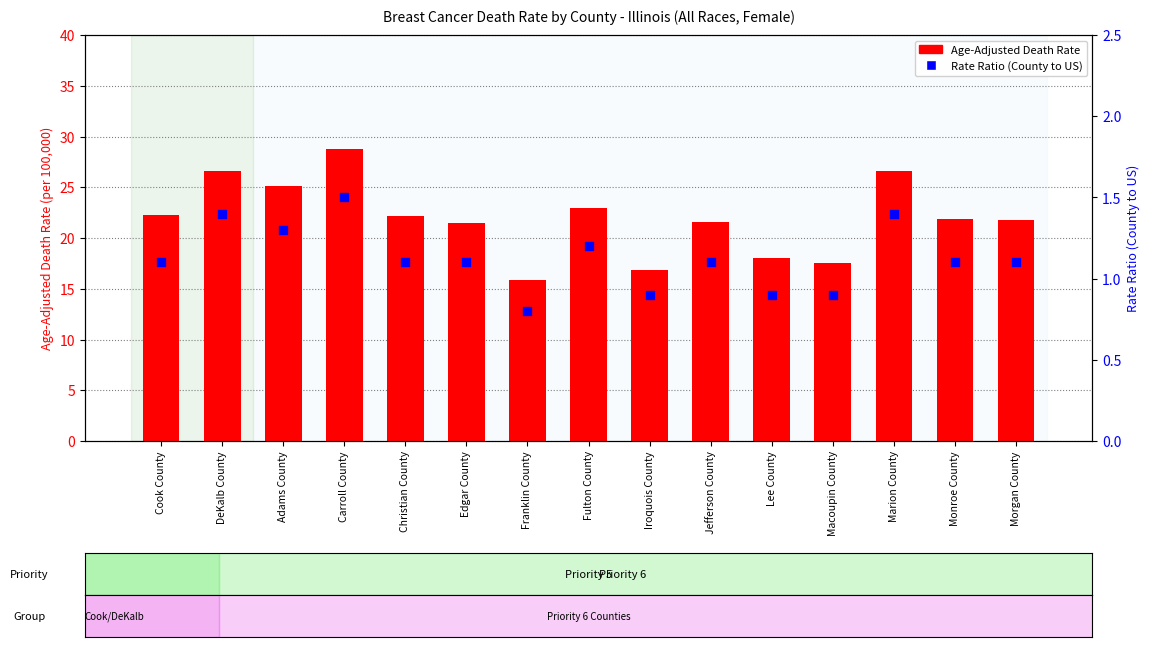

What are all the series names shown in the legend?

Age-Adjusted Death Rate, Rate Ratio (County to US)